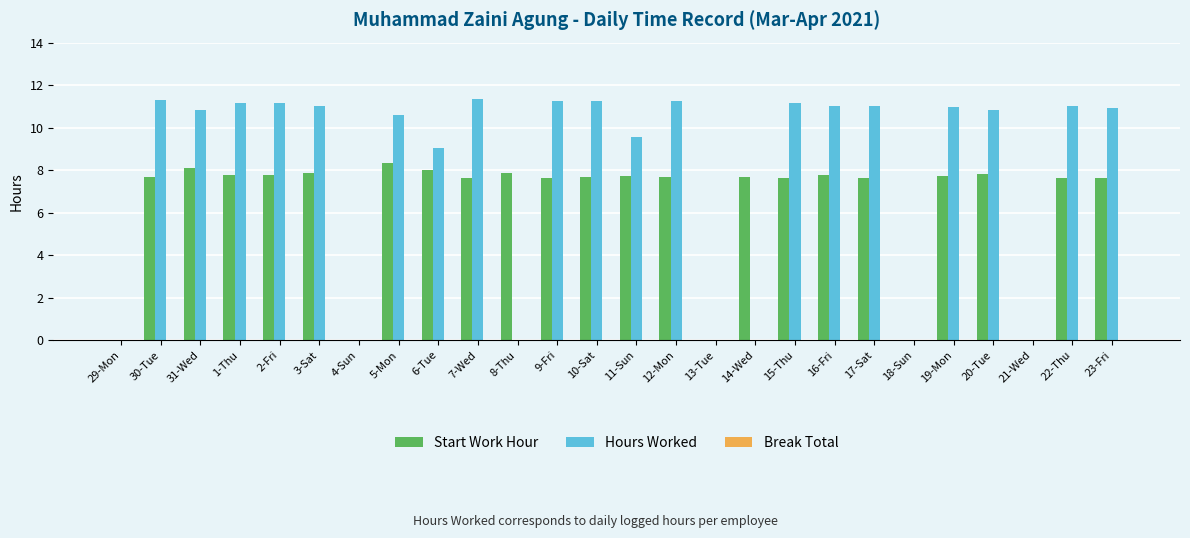

How many data points in Start Work Hour are above 7?

21